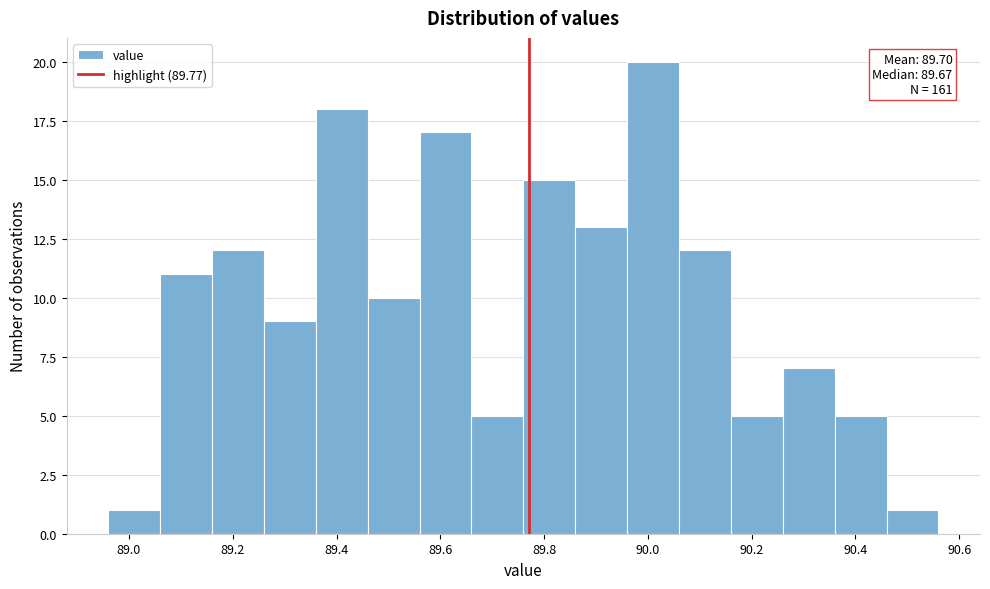

Over which range of the x-axis is the bar tallest?

89.96 to 90.06